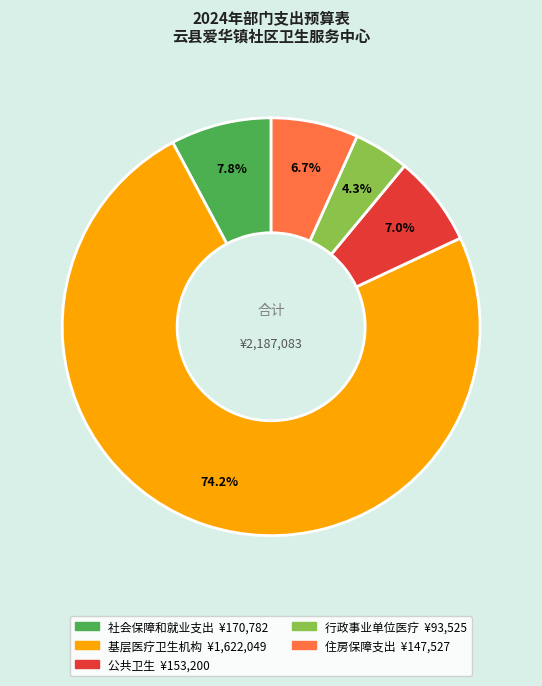

Approximately how many times larger is the value at 住房保障支出 compared to 公共卫生?

1.0